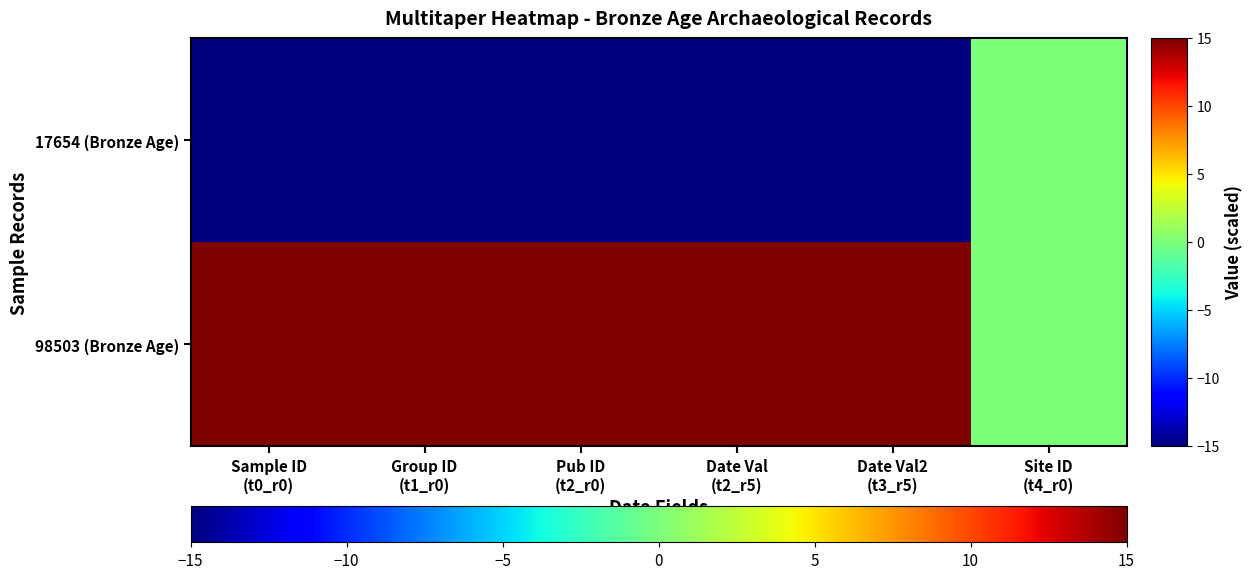

Reading left to right, extract all data points from this chart.

17654 (Bronze Age): Sample ID
(t0_r0)=-15	Group ID
(t1_r0)=-15	Pub ID
(t2_r0)=-15	Date Val
(t2_r5)=-15	Date Val2
(t3_r5)=-15	Site ID
(t4_r0)=0
98503 (Bronze Age): Sample ID
(t0_r0)=15	Group ID
(t1_r0)=15	Pub ID
(t2_r0)=15	Date Val
(t2_r5)=15	Date Val2
(t3_r5)=15	Site ID
(t4_r0)=0